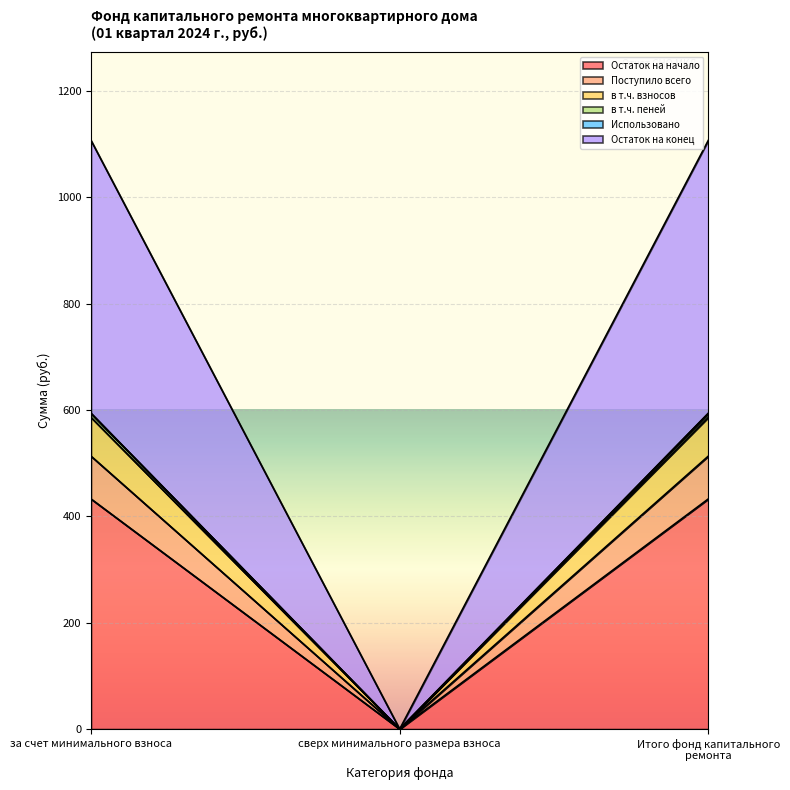

Does the chart display data point markers on the line(s)?

No